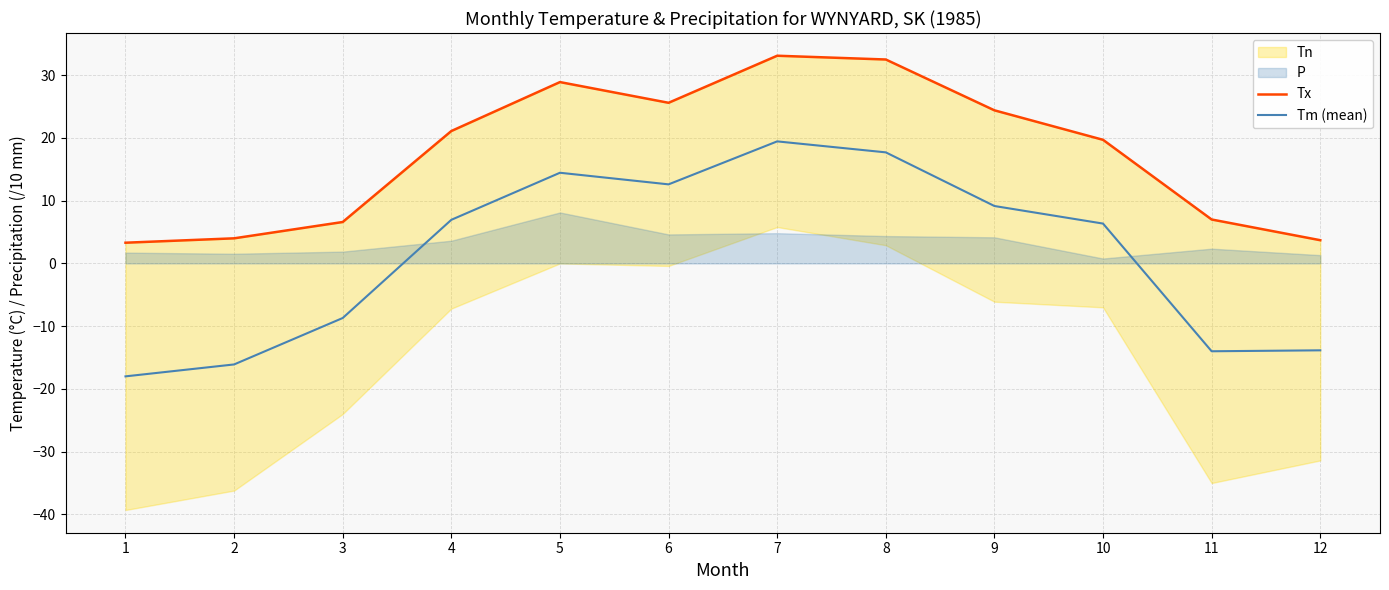

True or false: Tx and Tm (mean) cross at least once.

False